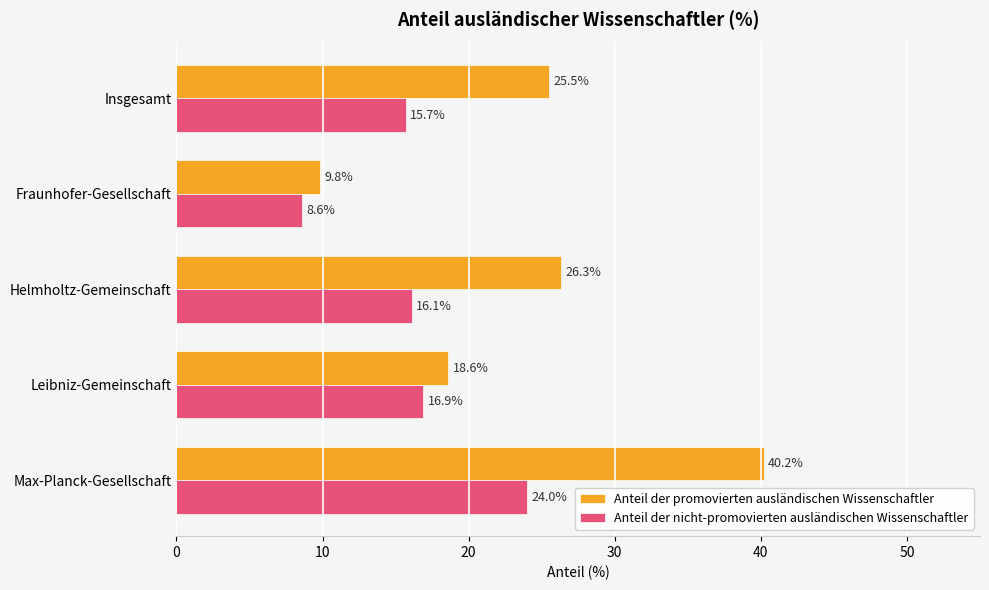

At which label is Anteil der promovierten ausländischen Wissenschaftler closest to 25?

Insgesamt